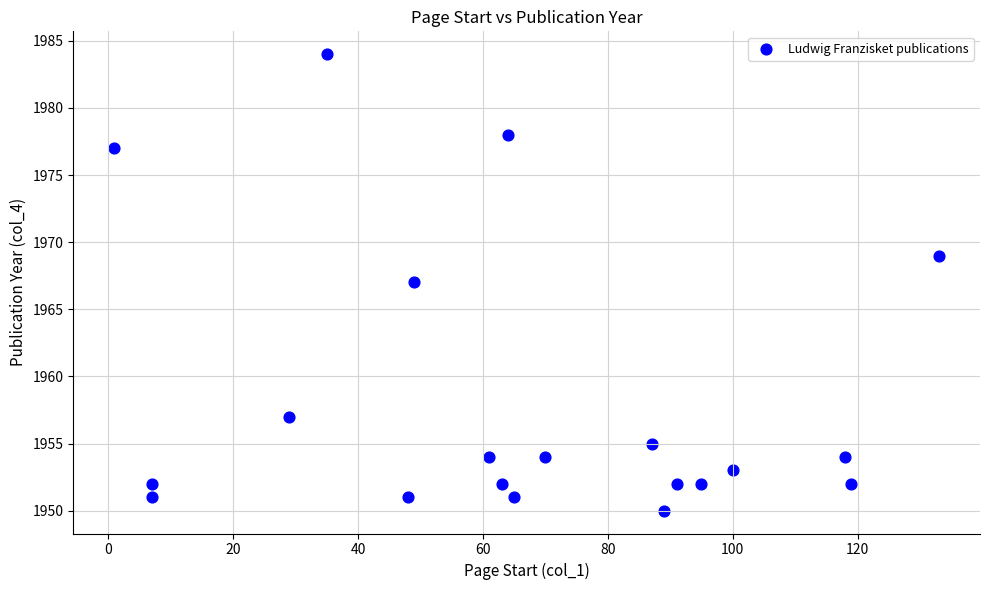

What is the range of Y values (max minus min)?

34